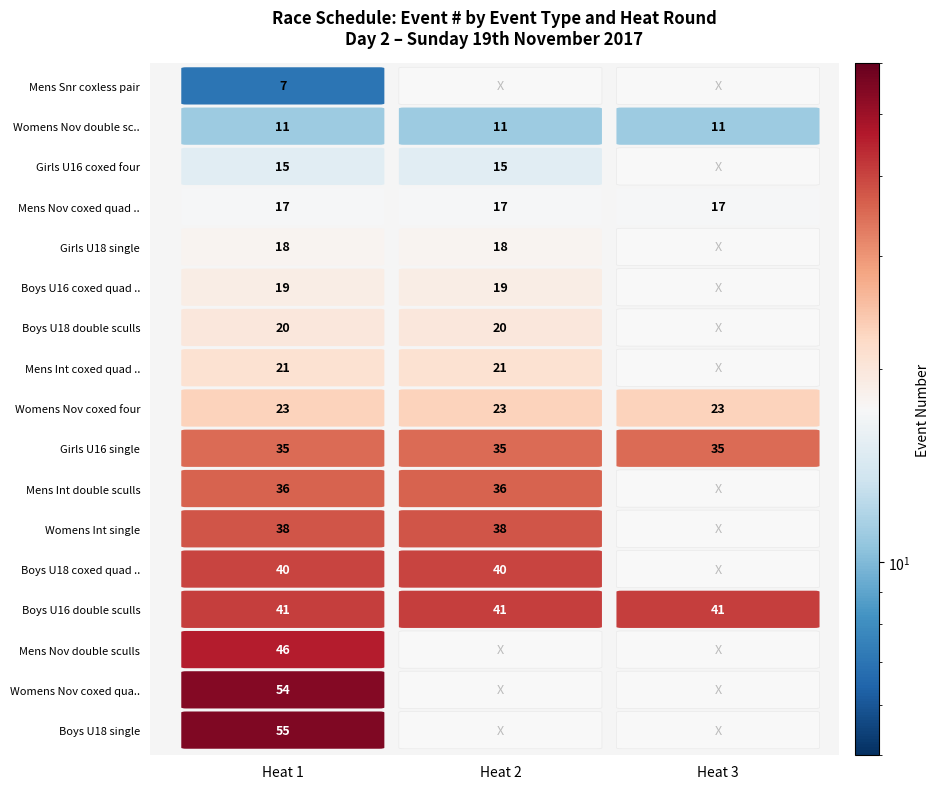

What is the sum of the heat values at 4 and 19?

3